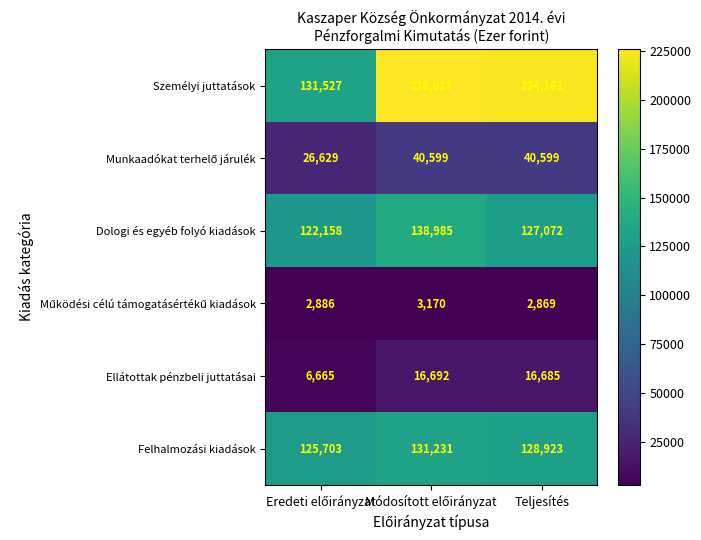

True or false: Dologi és egyéb folyó kiadások has a value of 44769 at Teljesítés.

False